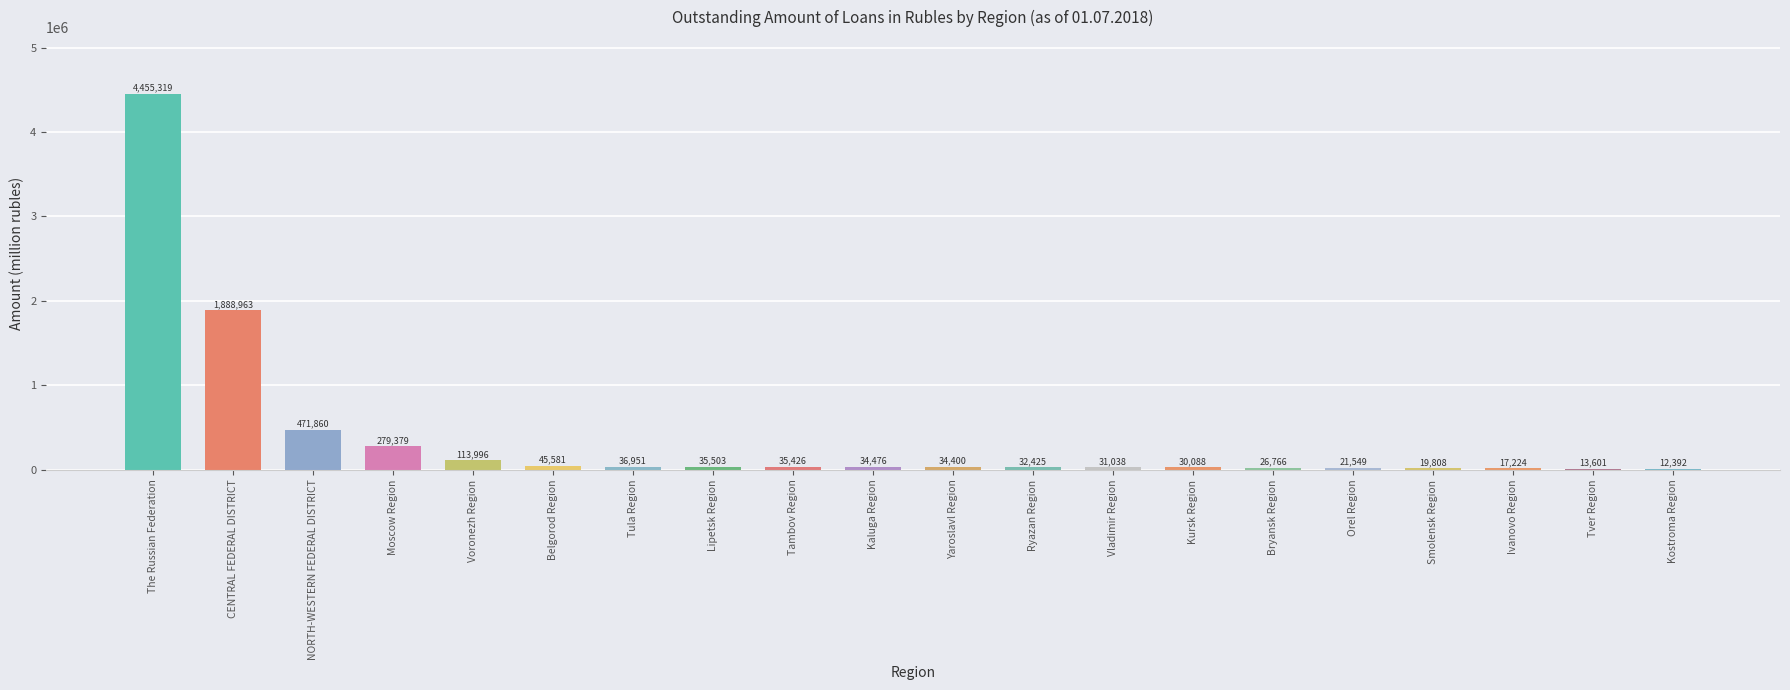

Are the bars grouped side by side (vs. stacked)?

No